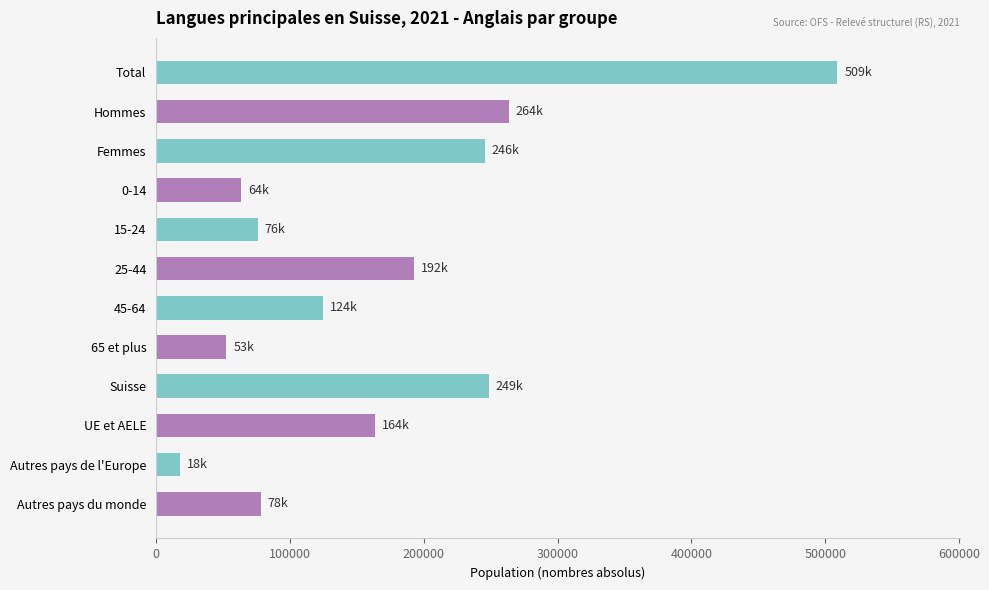

What is the ratio of the value at Suisse to the value at 45-64?

2.0